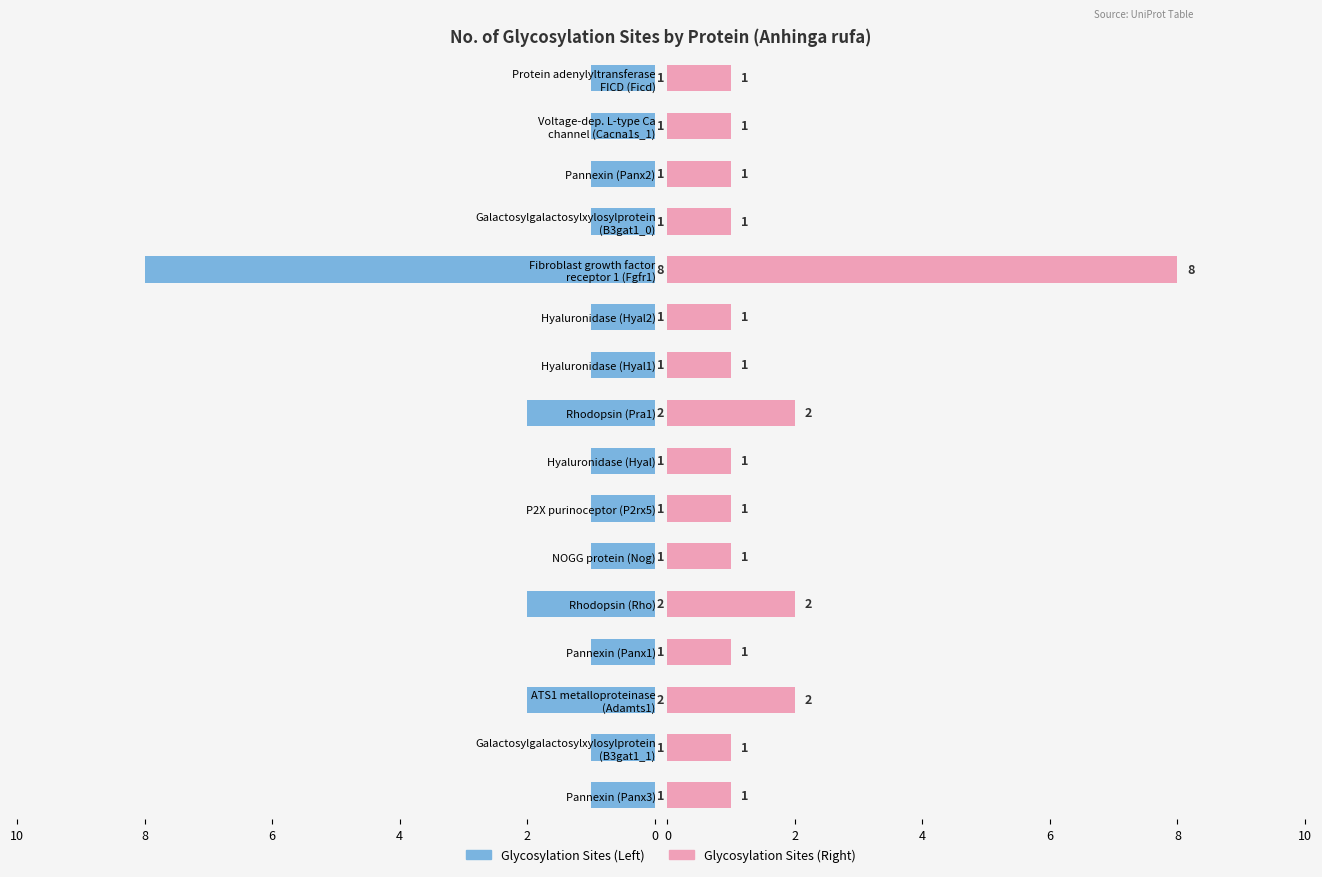

What is the sum of the values at Galactosylgalactosylxylosylprotein (B3gat1_0) and P2X purinoceptor (P2rx5)?

2